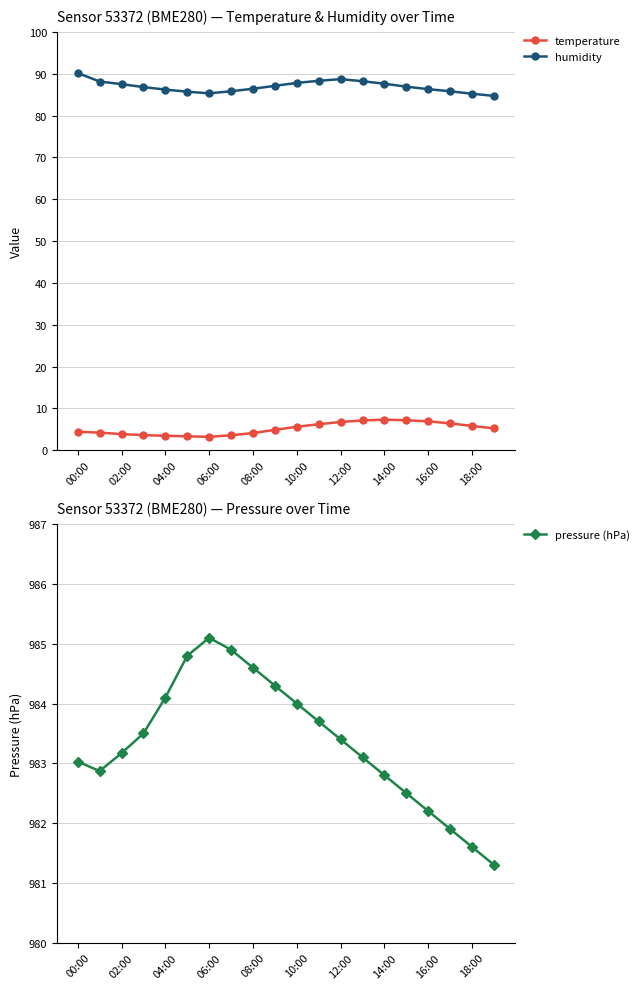

True or false: humidity and temperature cross at least once.

False